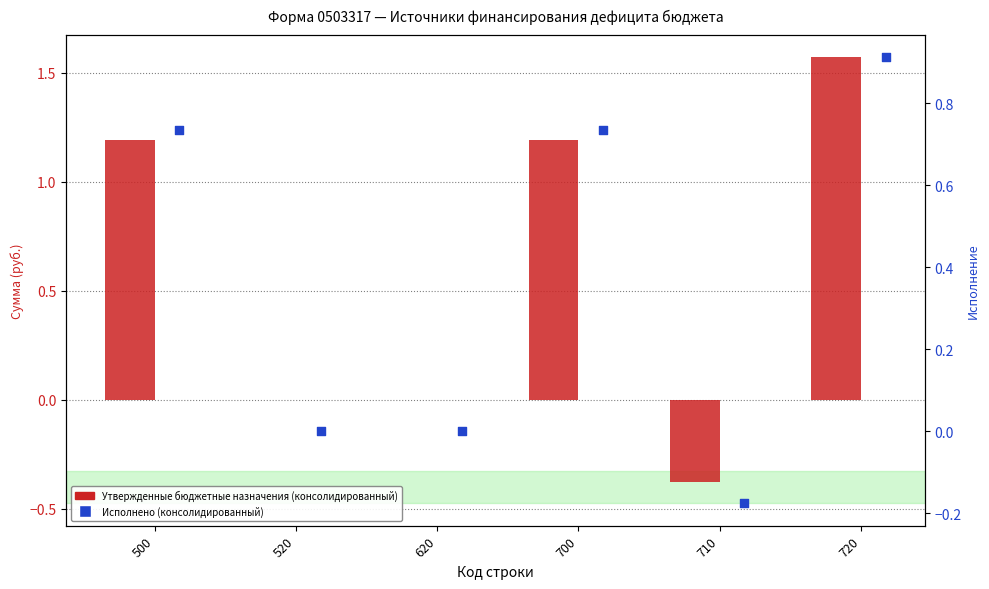

At how many categories does at least one series exceed 0?

4